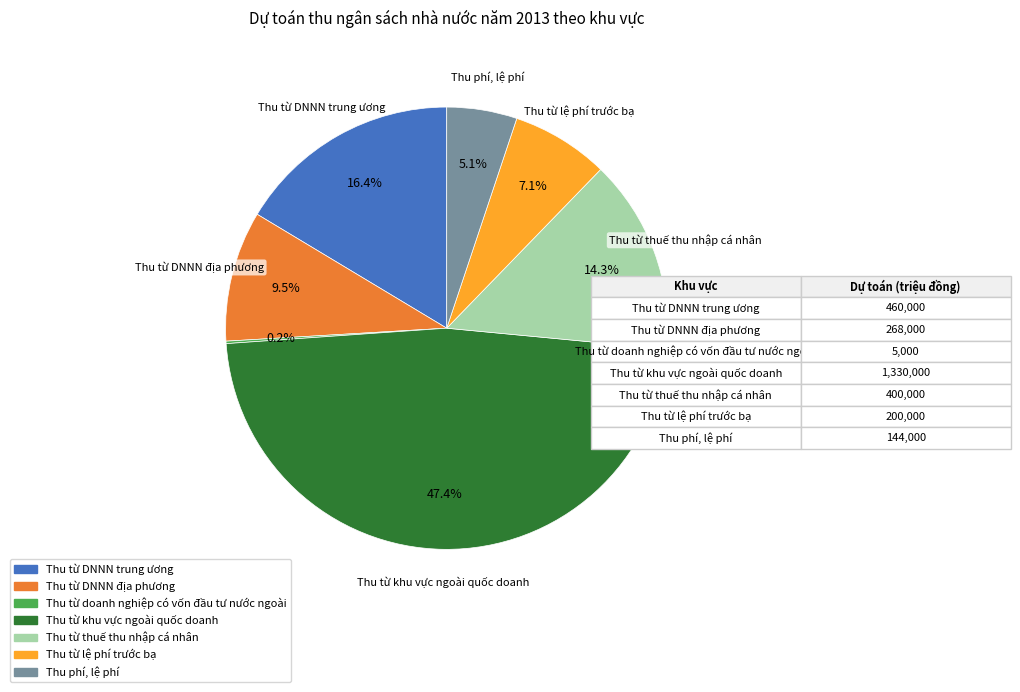

Which category has the biggest portion of the pie?

Thu từ khu vực ngoài quốc doanh